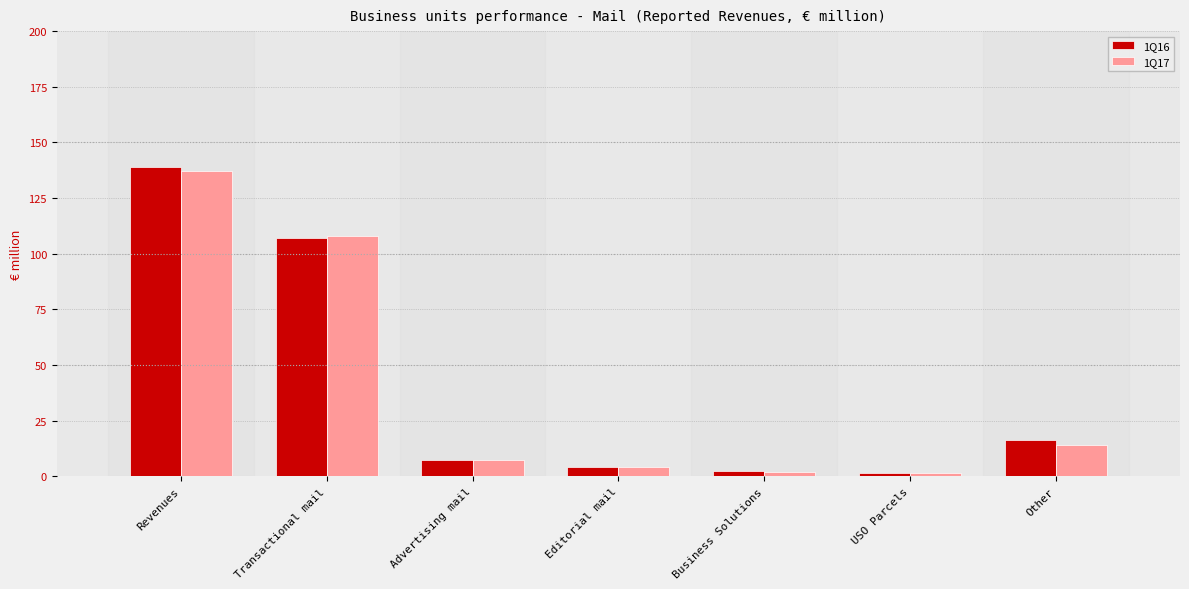

At which label does 1Q17 first exceed 7?

Revenues